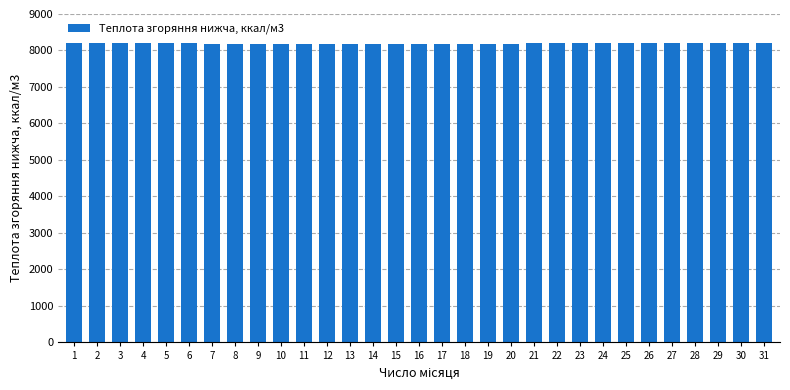

The chart shows a value of 12873.3 at 2. True or false?

False